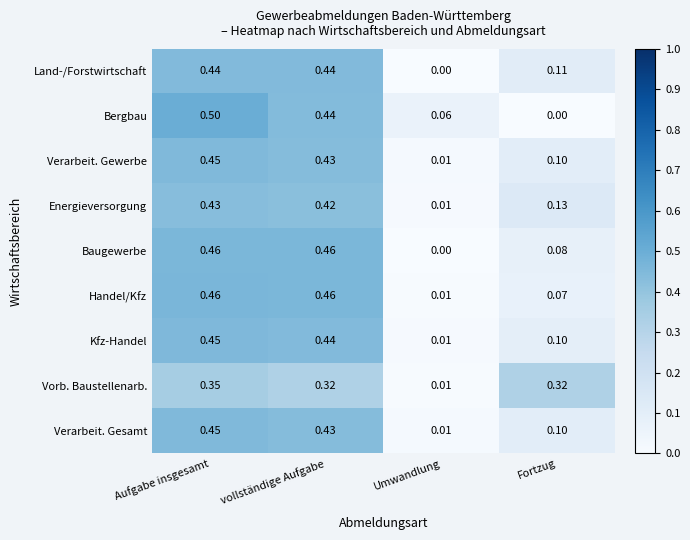

Which category has the highest value across all series?

Aufgabe insgesamt